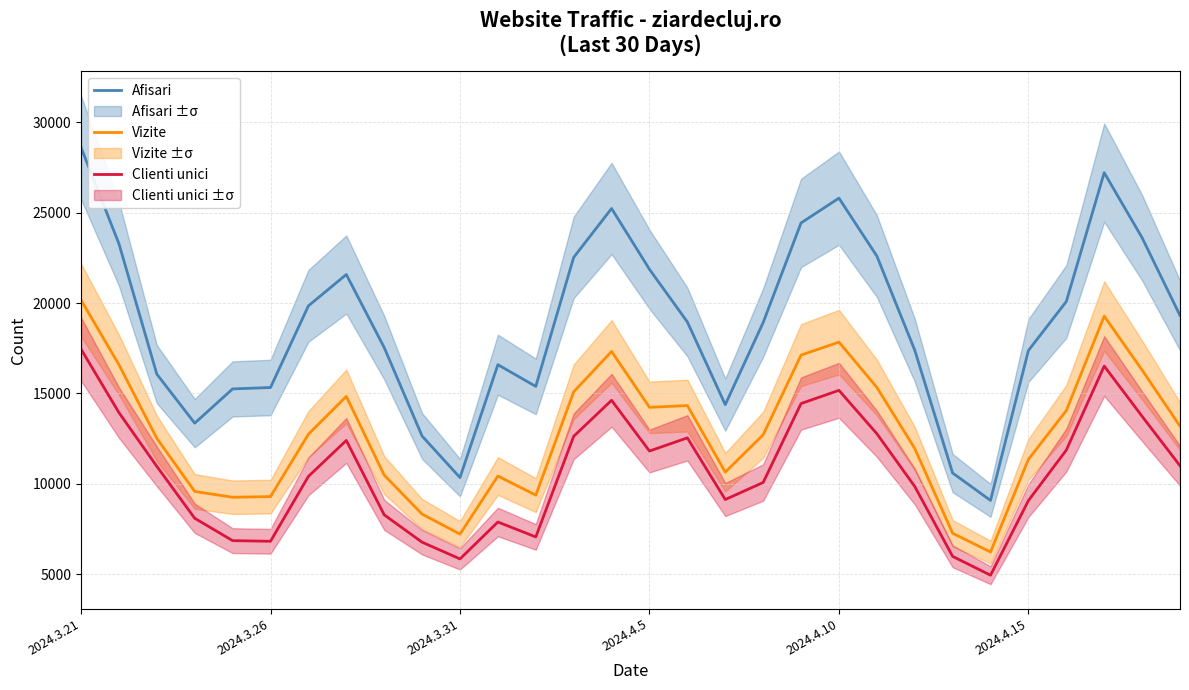

Which series has the widest spread of values?

Afisari